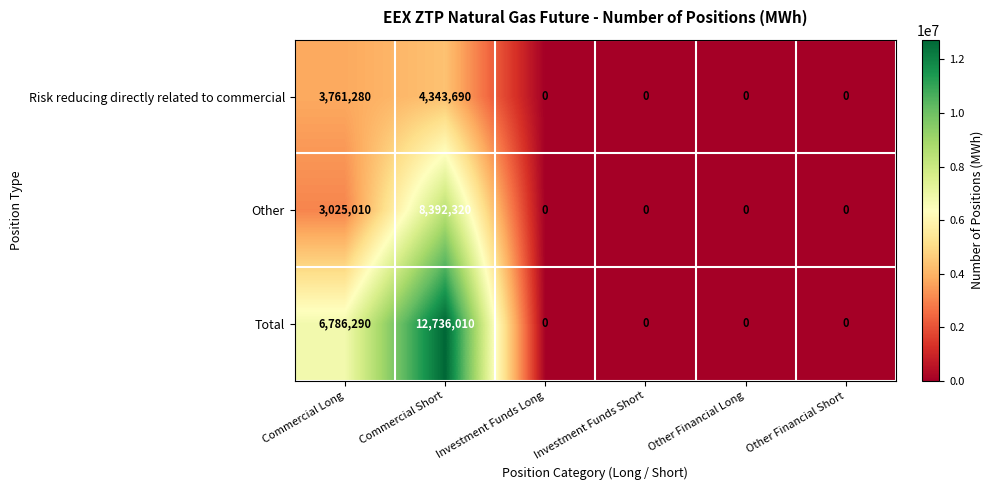

Reading left to right, transcribe all the data shown in this chart.

Risk reducing directly related to commercial: Commercial Long=3761280	Commercial Short=4343690	Investment Funds Long=0	Investment Funds Short=0	Other Financial Long=0	Other Financial Short=0
Other: Commercial Long=3025010	Commercial Short=8392320	Investment Funds Long=0	Investment Funds Short=0	Other Financial Long=0	Other Financial Short=0
Total: Commercial Long=6786290	Commercial Short=12736010	Investment Funds Long=0	Investment Funds Short=0	Other Financial Long=0	Other Financial Short=0